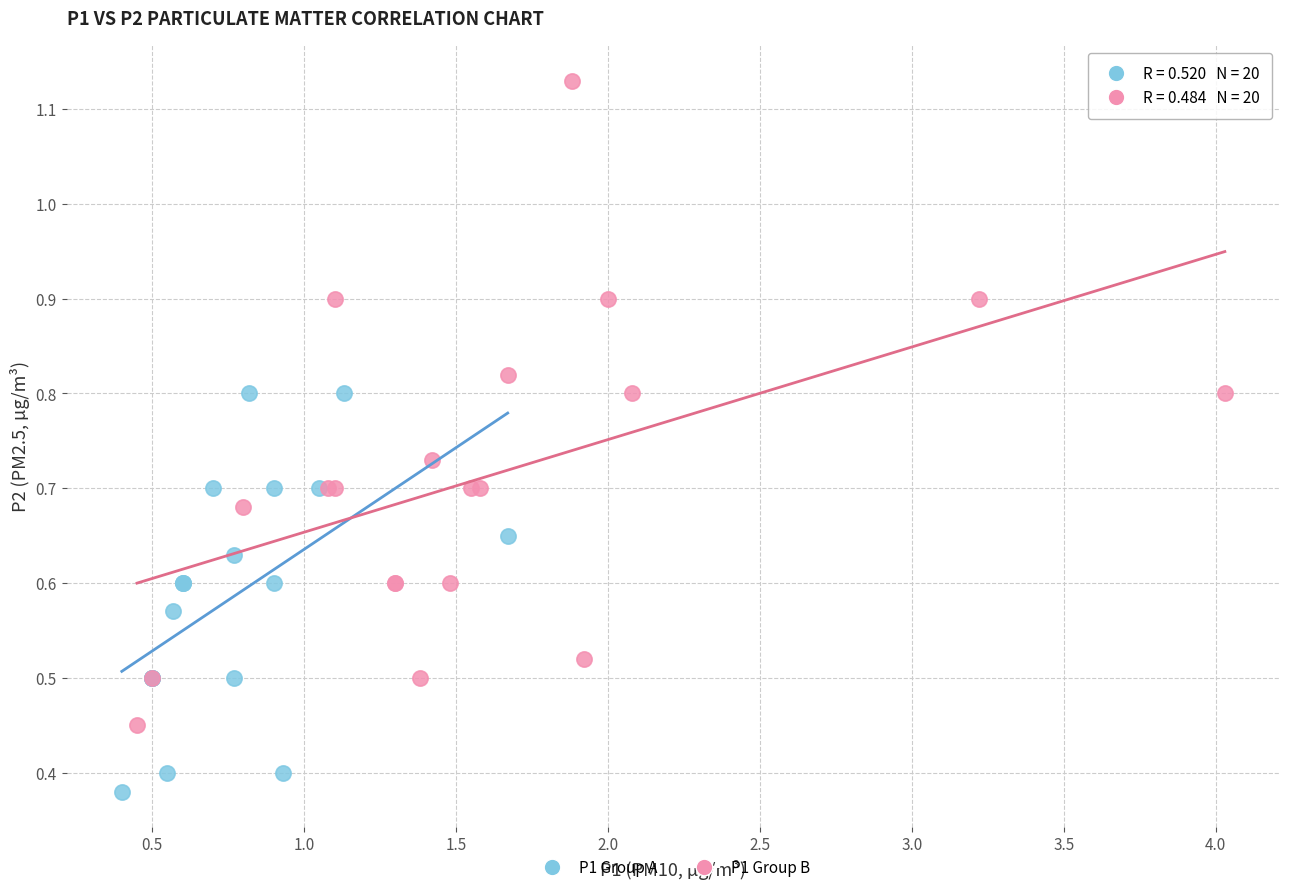

Which series has the largest Y range (max minus min)?

P1 Group B